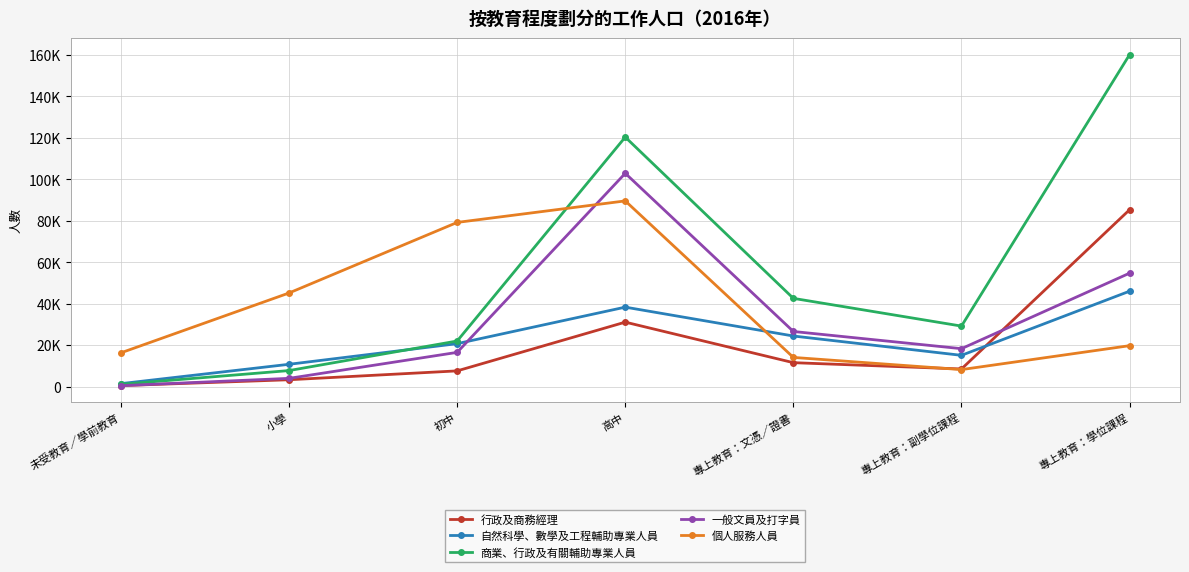

Is this an area chart (filled region under the line)?

No